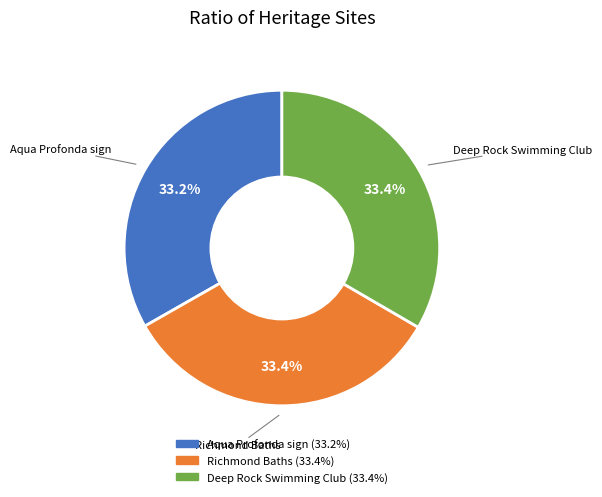

What percentage is the Aqua Profonda sign slice, to the nearest percent?

33%